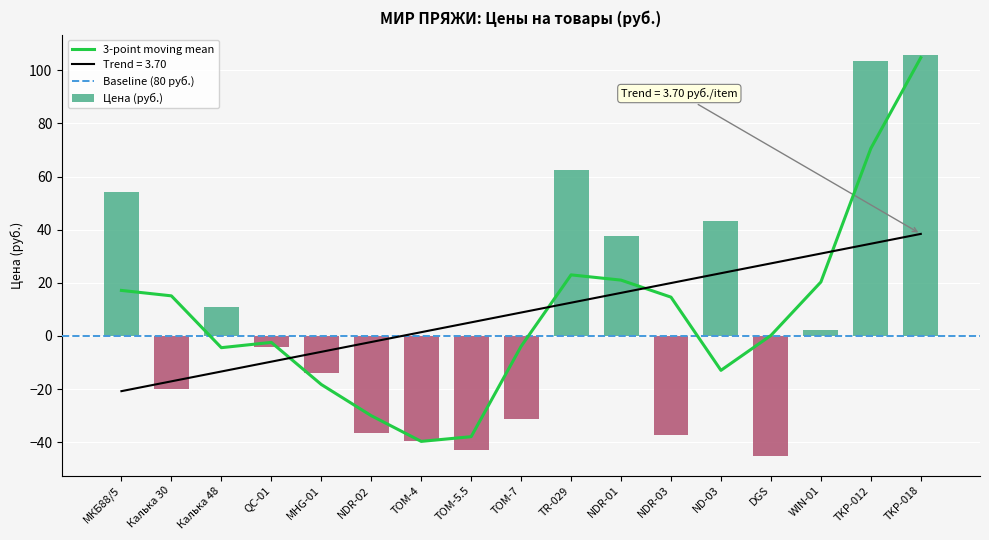

True or false: the data shows 26.9 at МКБ88/5.

False